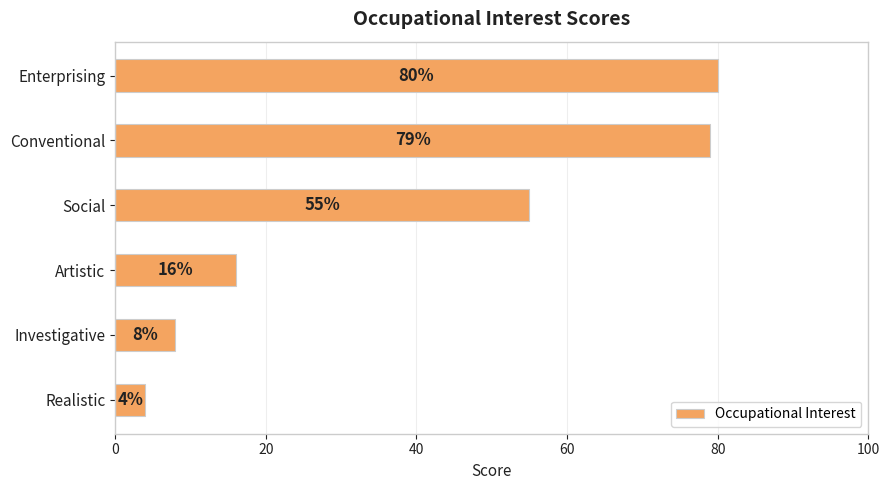

True or false: the data shows 8 at Investigative.

True